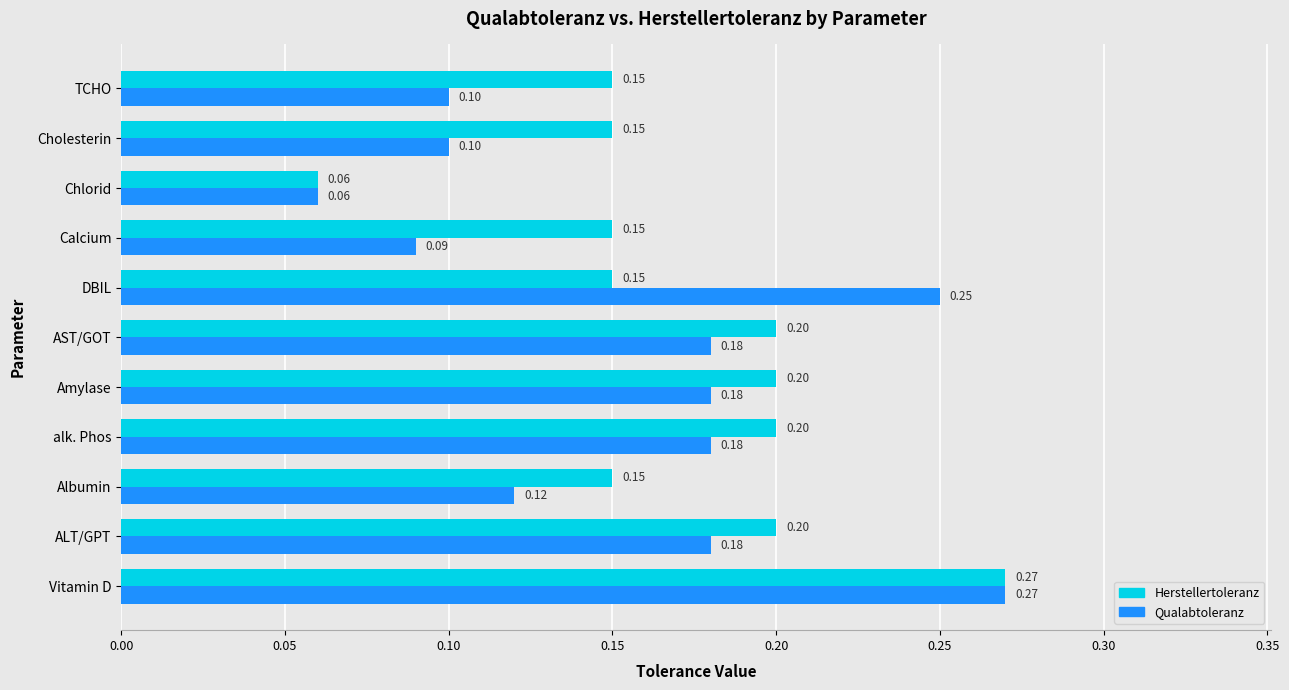

Which category has the highest value in the Herstellertoleranz series?

Vitamin D